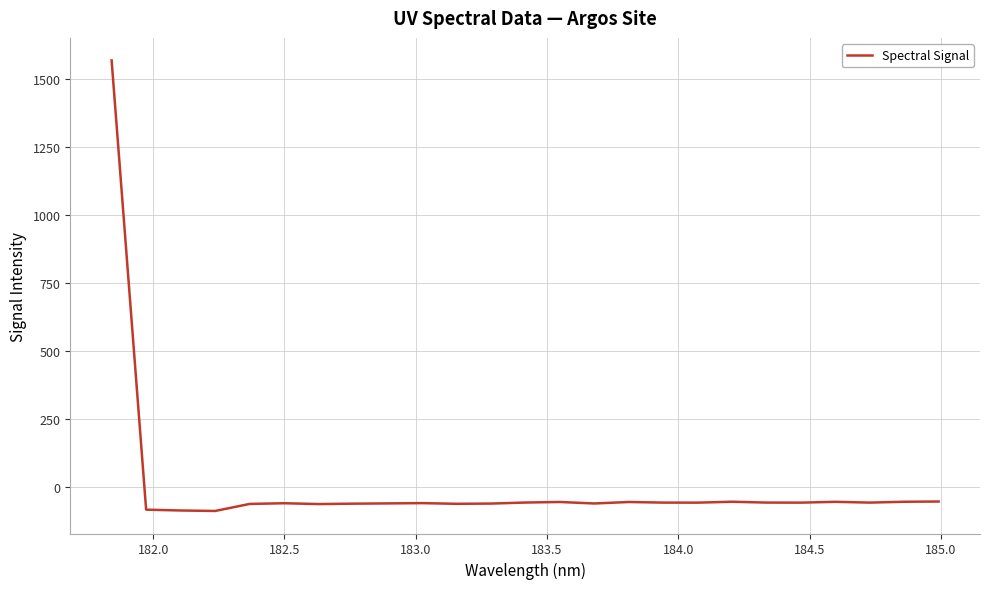

What is the minimum value shown in the chart?

-88.3